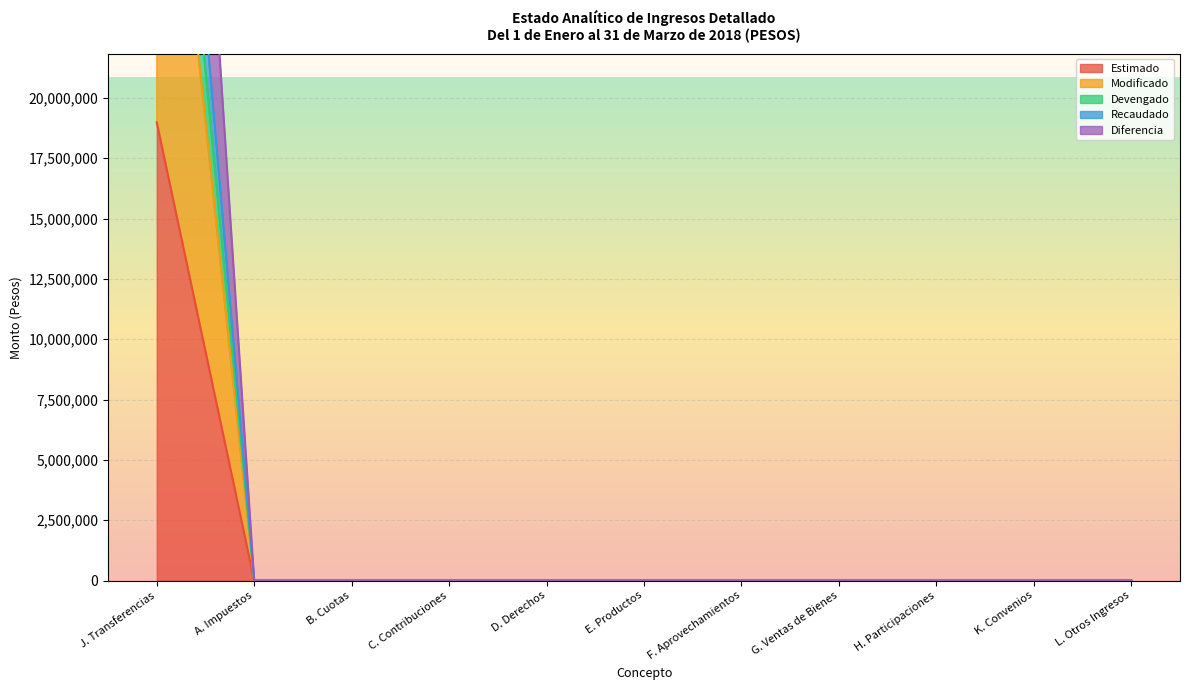

Which series has the largest total across all categories?

Devengado